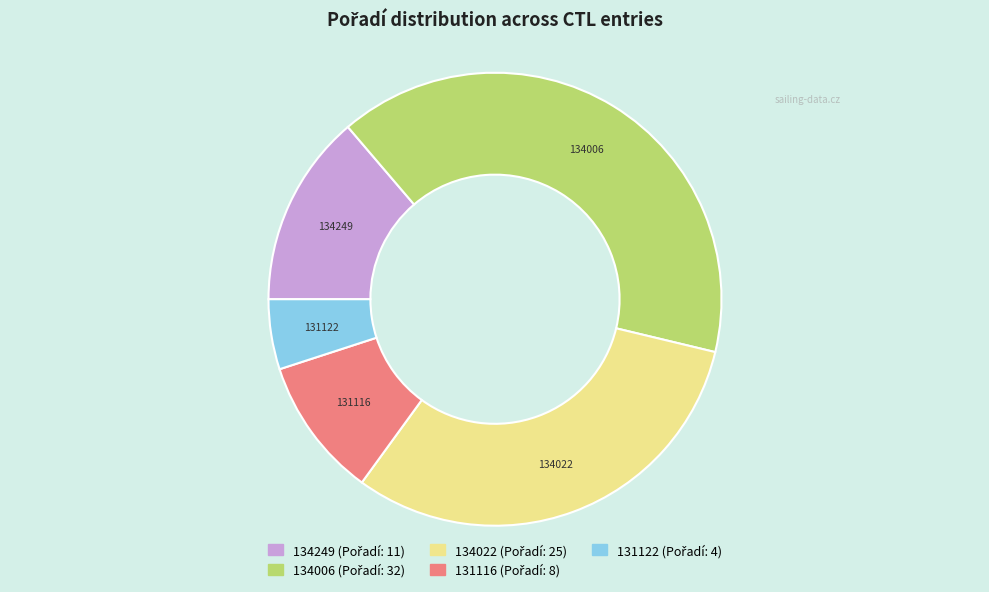

Which has a higher value, 131122 or 131116?

131116